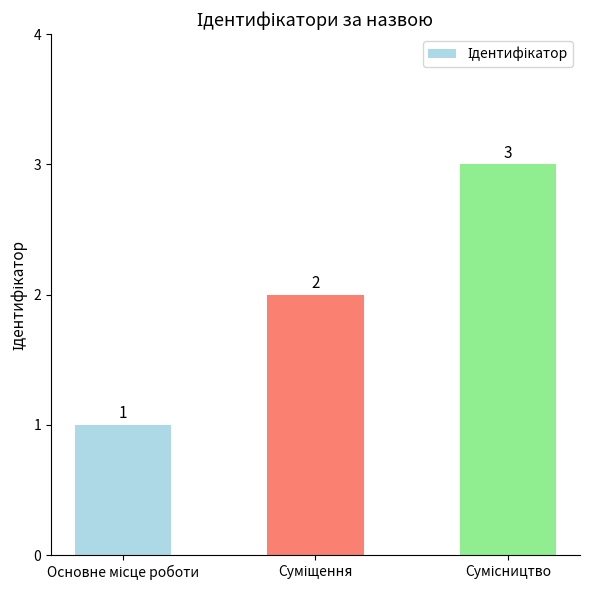

How many values are between 1 and 3?

3